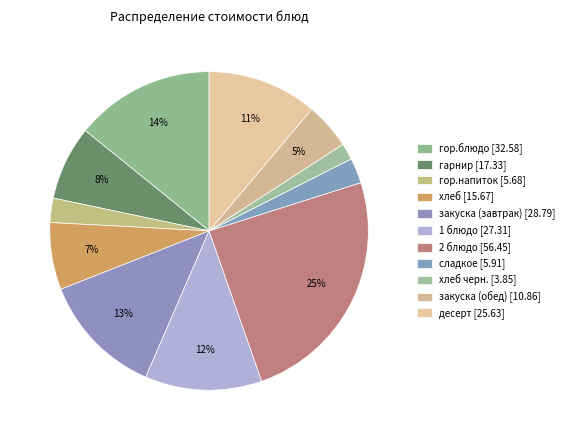

Rank the categories by value from lowest to highest.

хлеб черн., гор.напиток, сладкое, закуска (обед), хлеб, гарнир, десерт, 1 блюдо, закуска (завтрак), гор.блюдо, 2 блюдо